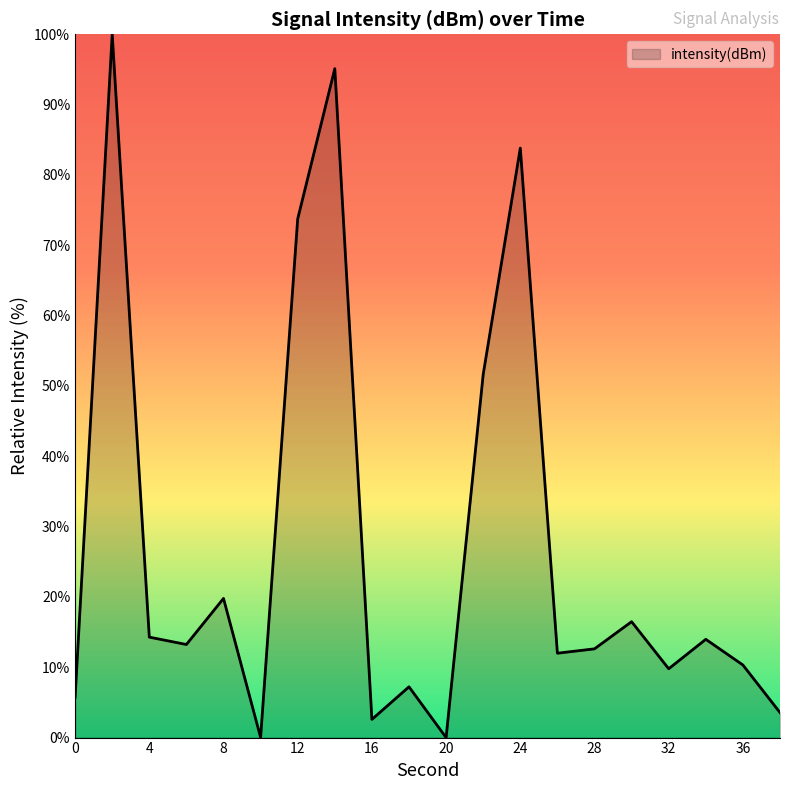

Does the chart display data point markers on the line(s)?

No